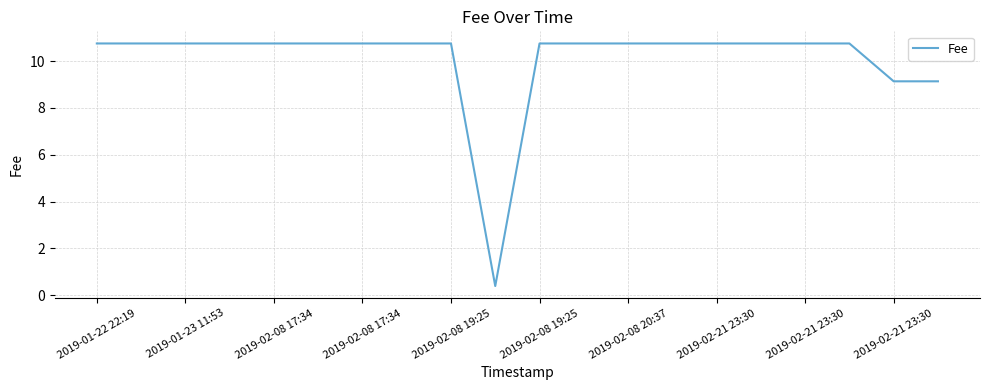

Reading left to right, what are all the values shown in this chart?

10.8	10.8	10.8	10.8	10.8	10.8	10.8	10.8	10.8	0.4	10.8	10.8	10.8	10.8	10.8	10.8	10.8	10.8	9.1	9.1